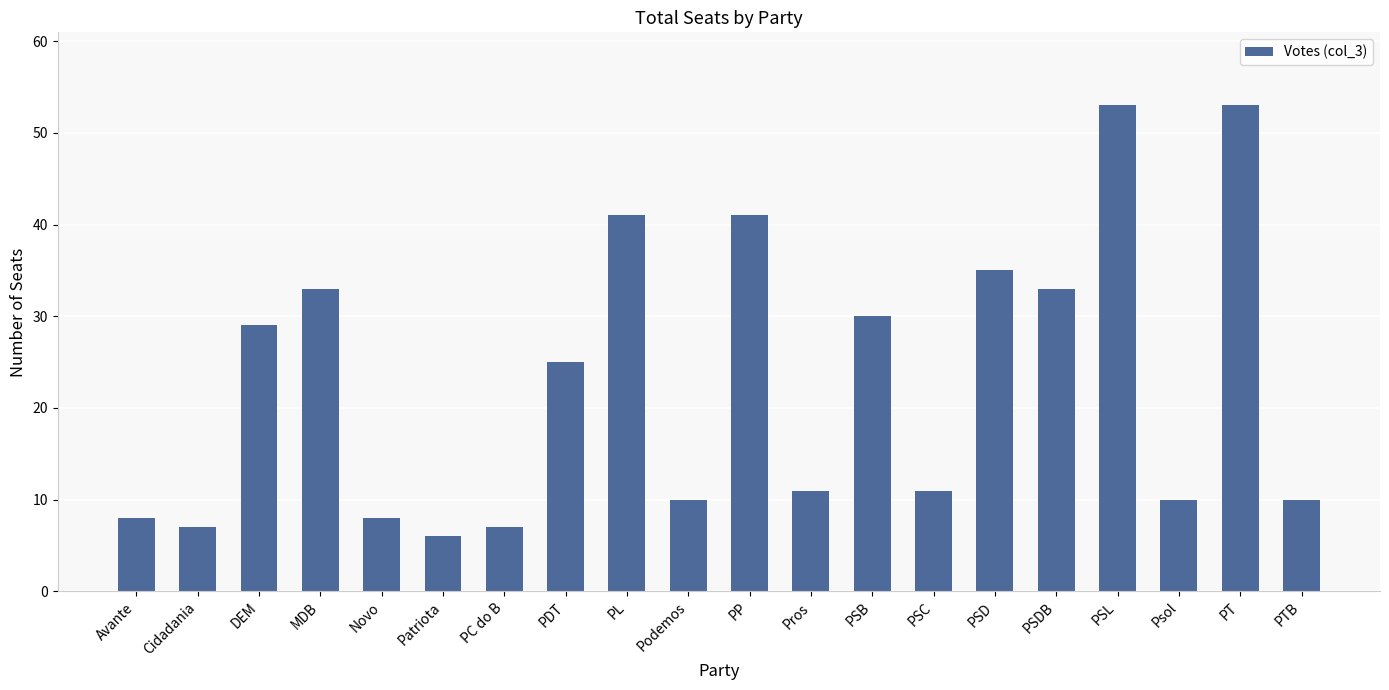

What is the change in value from Cidadania to PT?

+46